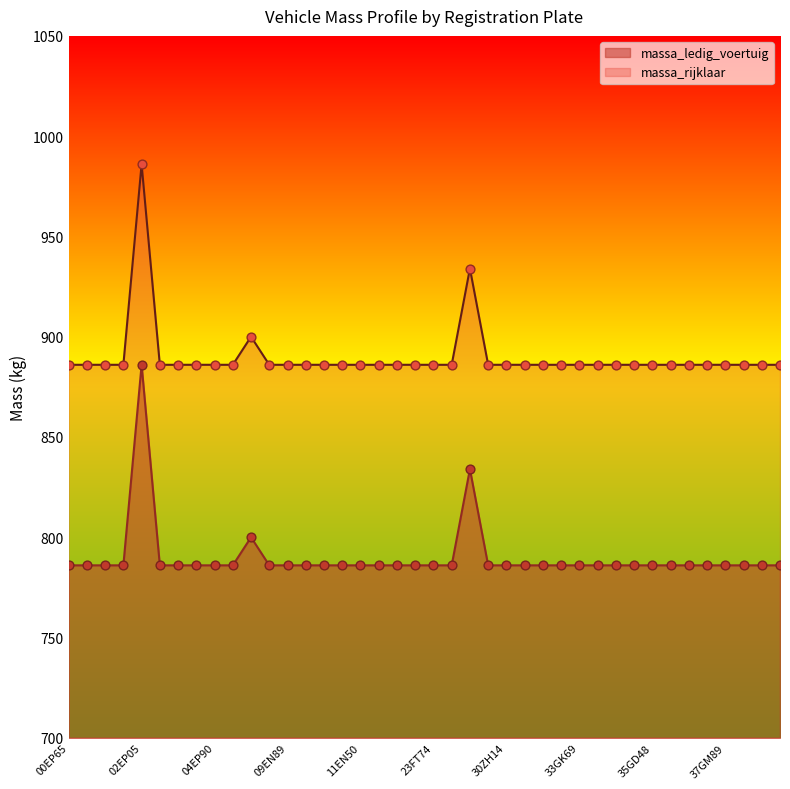

What is the total value across all series at 09EN89?

1672